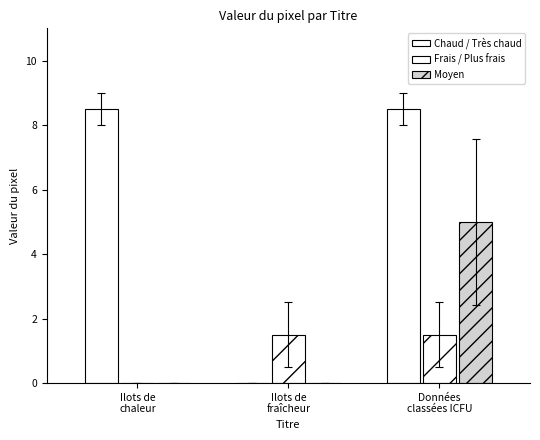

Is it true that Moyen equals 5.0 at Données
classées ICFU?

True